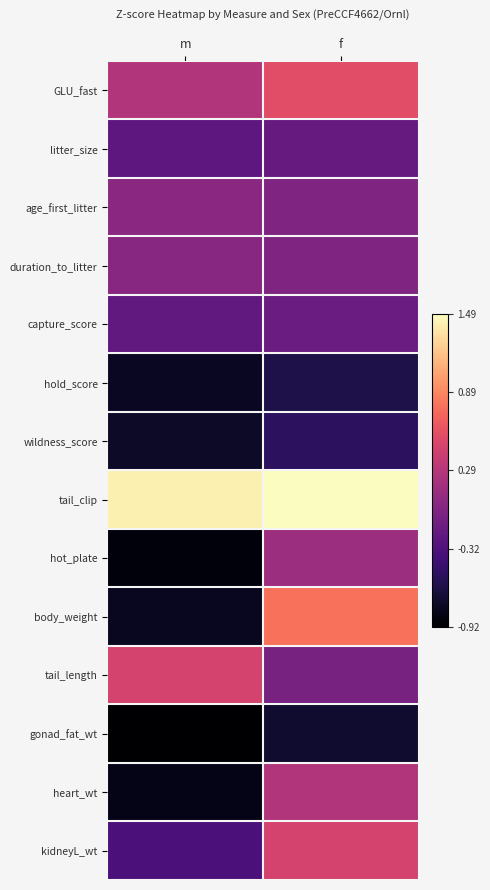

Which series changed the most between m and f?

body_weight